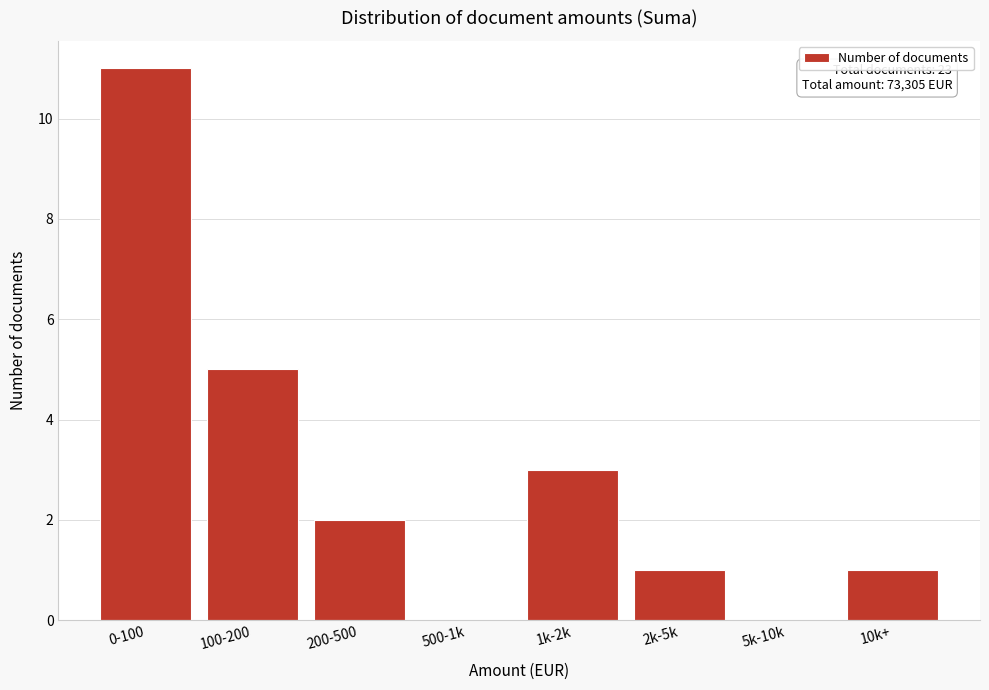

Reading left to right, what are all the values shown in this chart?

0-100=11	100-200=5	200-500=2	500-1k=0	1k-2k=3	2k-5k=1	5k-10k=0	10k+=1